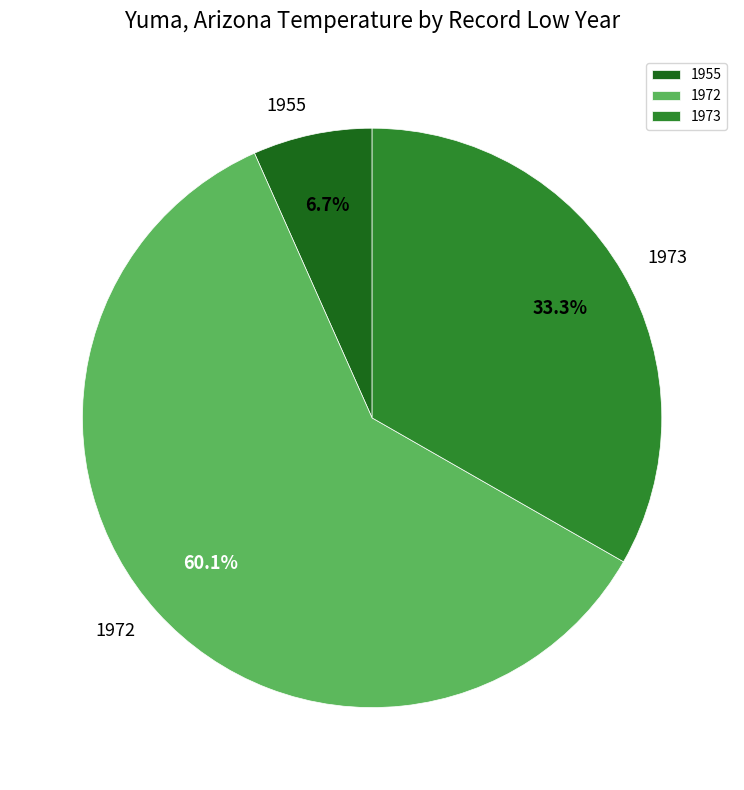

Rank the categories by value from highest to lowest.

1972, 1973, 1955